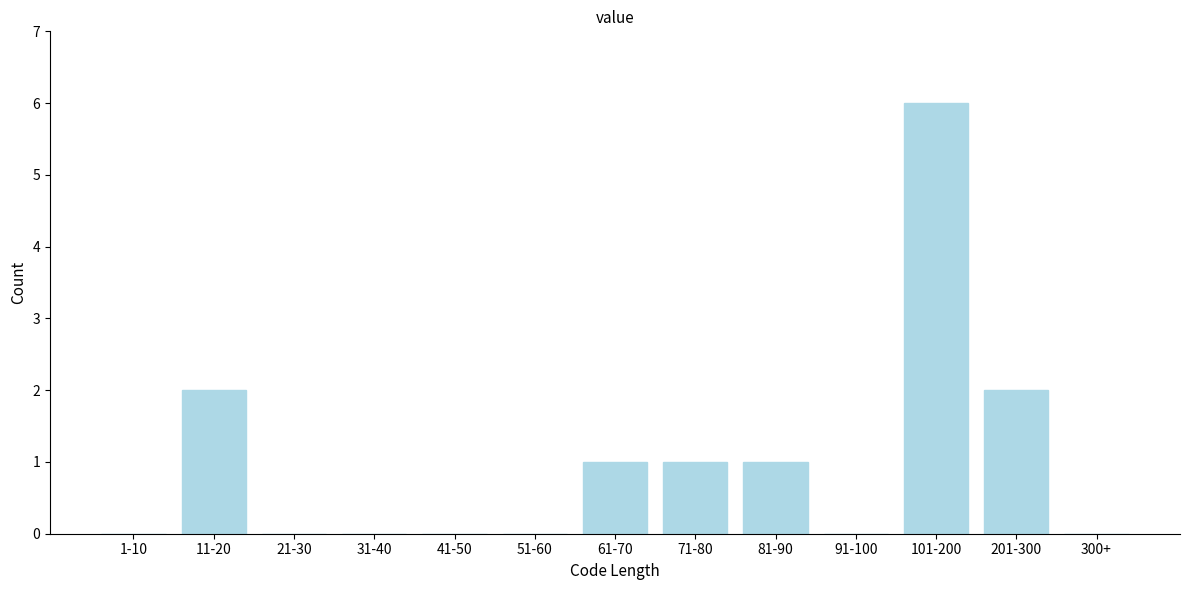

Reading left to right, list all the values displayed in this chart.

1-10=0	11-20=2	21-30=0	31-40=0	41-50=0	51-60=0	61-70=1	71-80=1	81-90=1	91-100=0	101-200=6	201-300=2	300+=0